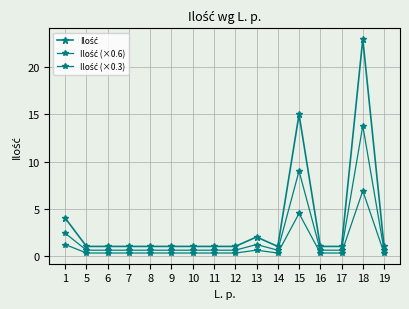

What is the sum of all Ilość (×0.3) values?

16.8